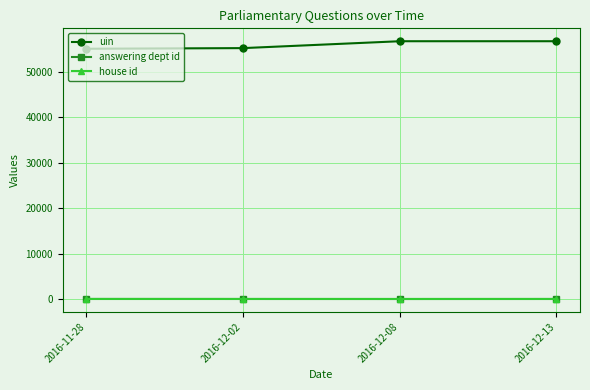

Does the chart have visible grid lines?

Yes